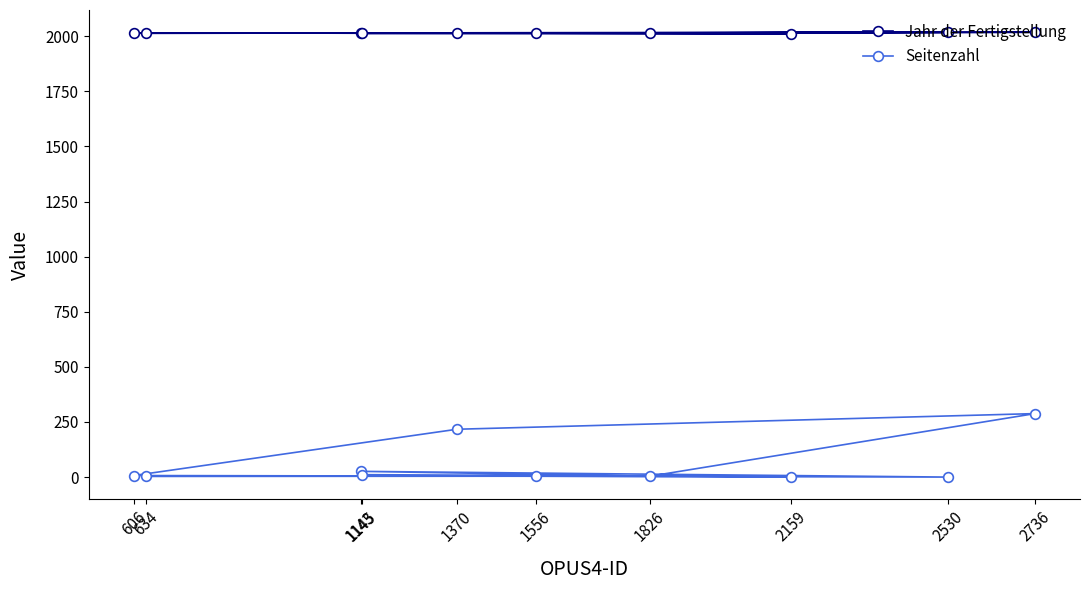

What is the highest value of the Seitenzahl series?

288